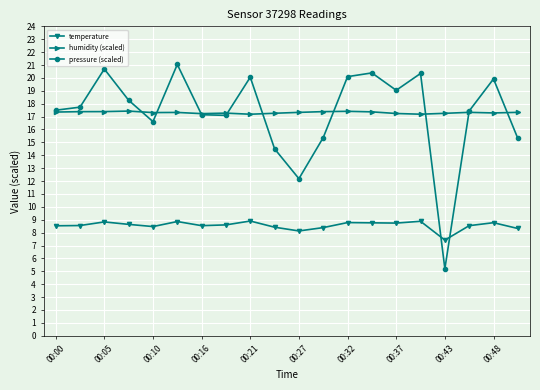

At how many categories does at least one series exceed 13?

20